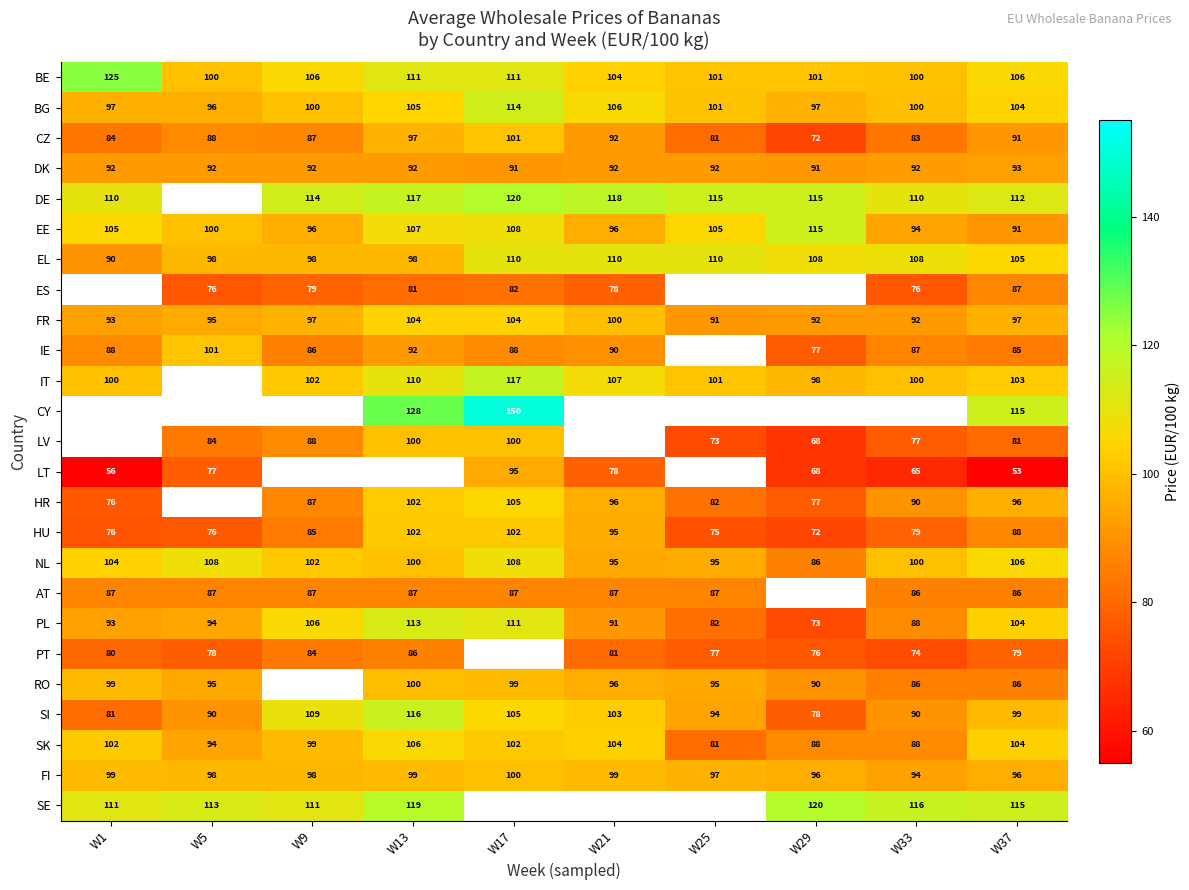

What is the sum of the SE values at W13 and W33?

235